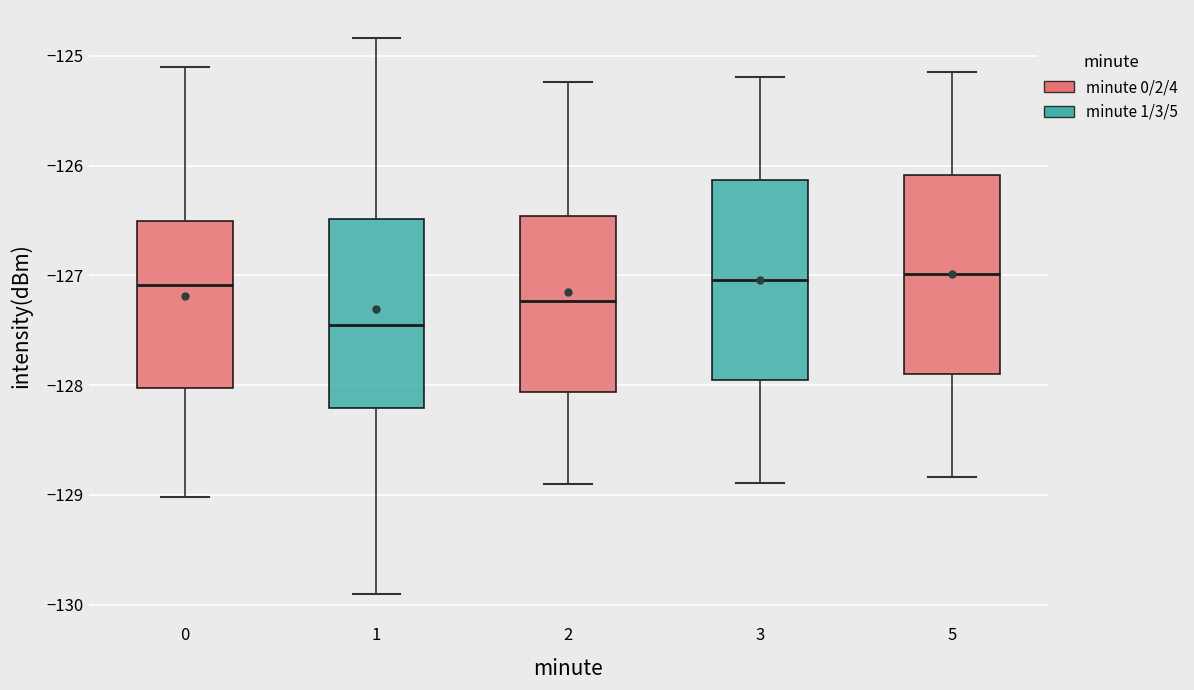

Reading left to right, transcribe this box plot: for each box, give where its median line is, the range the box spans, and where its two whiskers end, as read against the y-axis. The values are not printed on the chart, so give them approximately, as read against the axis.

0: median -127.1, box -128.0 to -126.5, whiskers -129.0 to -125.1
1: median -127.5, box -128.2 to -126.5, whiskers -129.9 to -124.8
2: median -127.2, box -128.1 to -126.5, whiskers -128.9 to -125.2
3: median -127.0, box -127.9 to -126.1, whiskers -128.9 to -125.2
5: median -127.0, box -127.9 to -126.1, whiskers -128.8 to -125.1